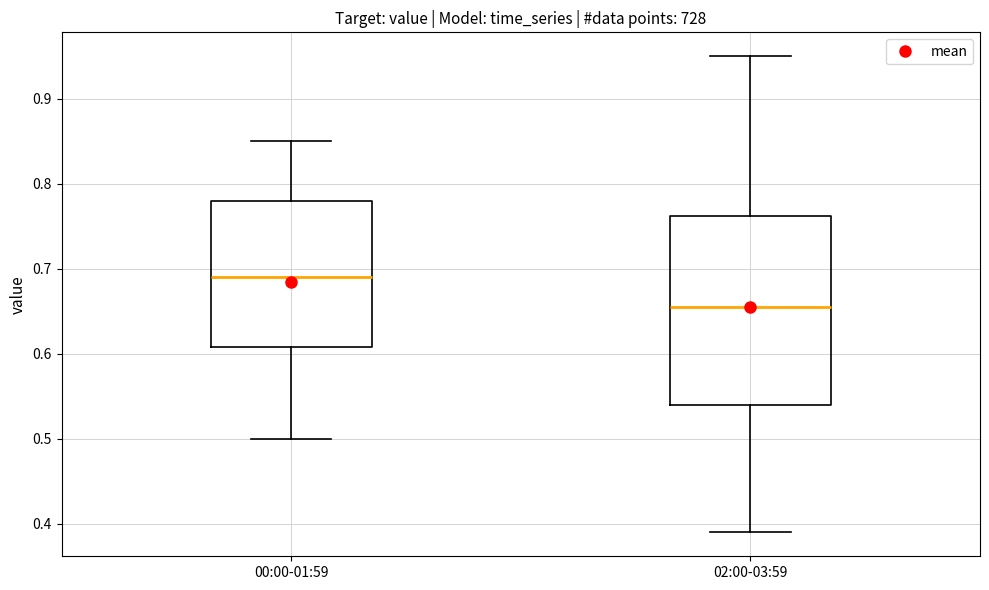

Which box has the highest median line?

00:00-01:59